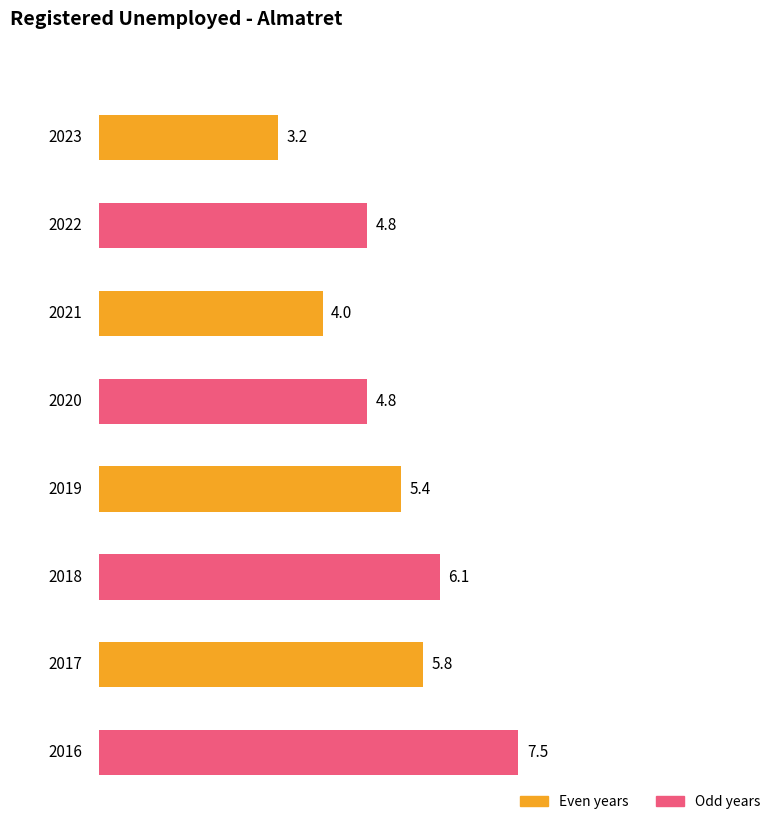

What is the smallest value displayed?

3.2